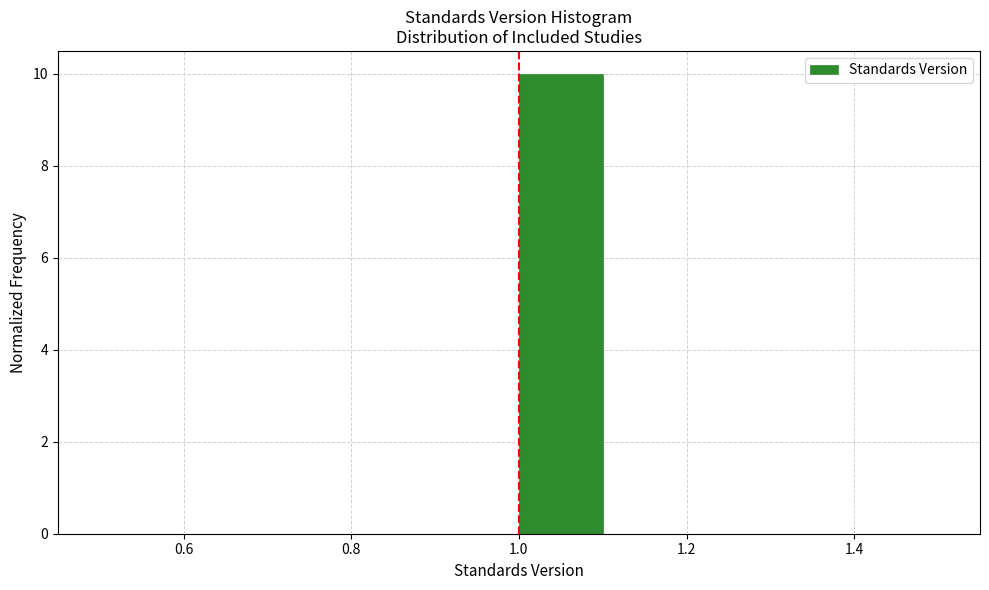

How tall is the bar that spans 1.0 to 1.1 on the x-axis? The values are not printed on the chart, so give them approximately, as read against the axis.

10